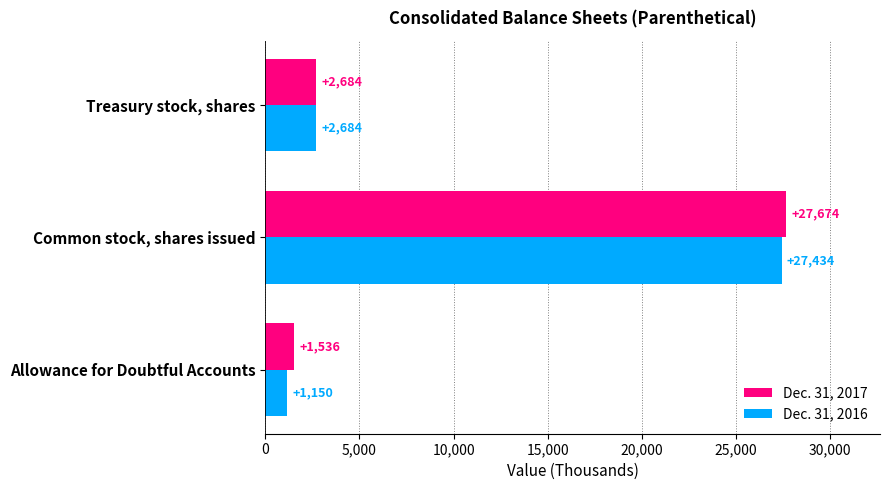

List the labels in order of Dec. 31, 2016 value, smallest first.

Allowance for Doubtful Accounts, Treasury stock, shares, Common stock, shares issued